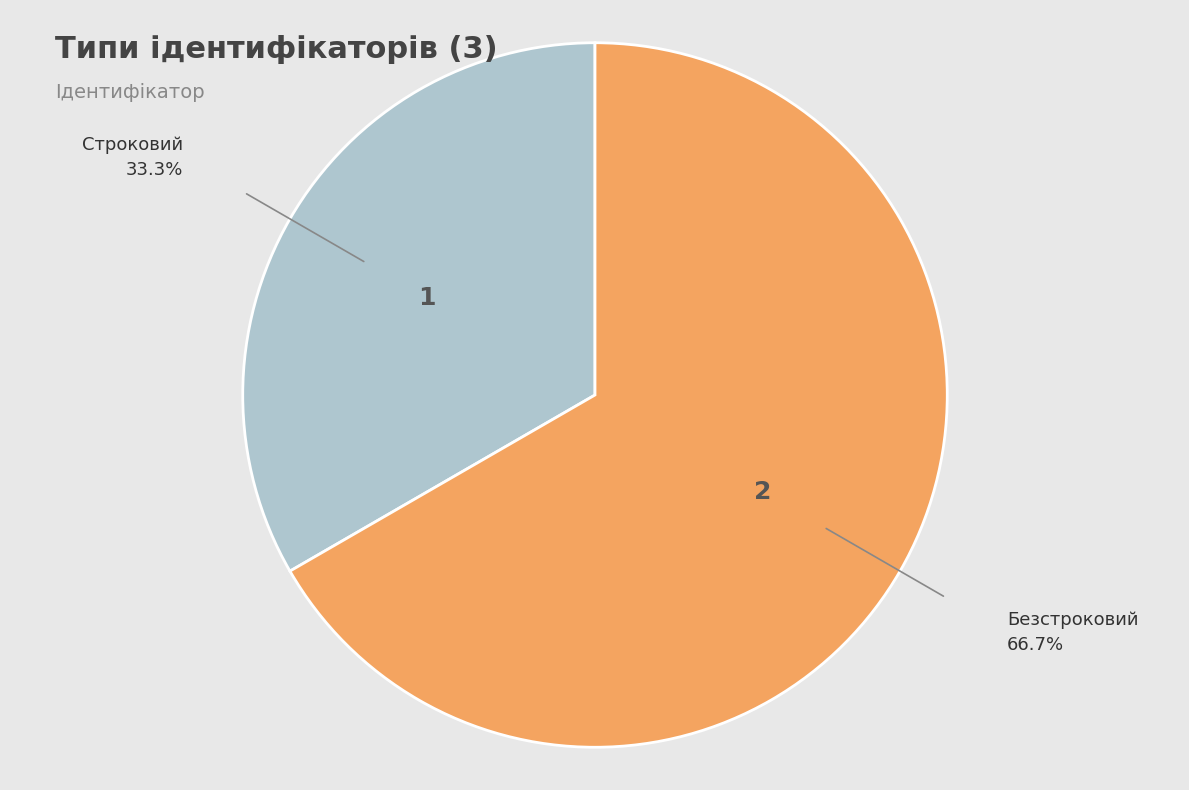

How many slices are in this pie chart?

2